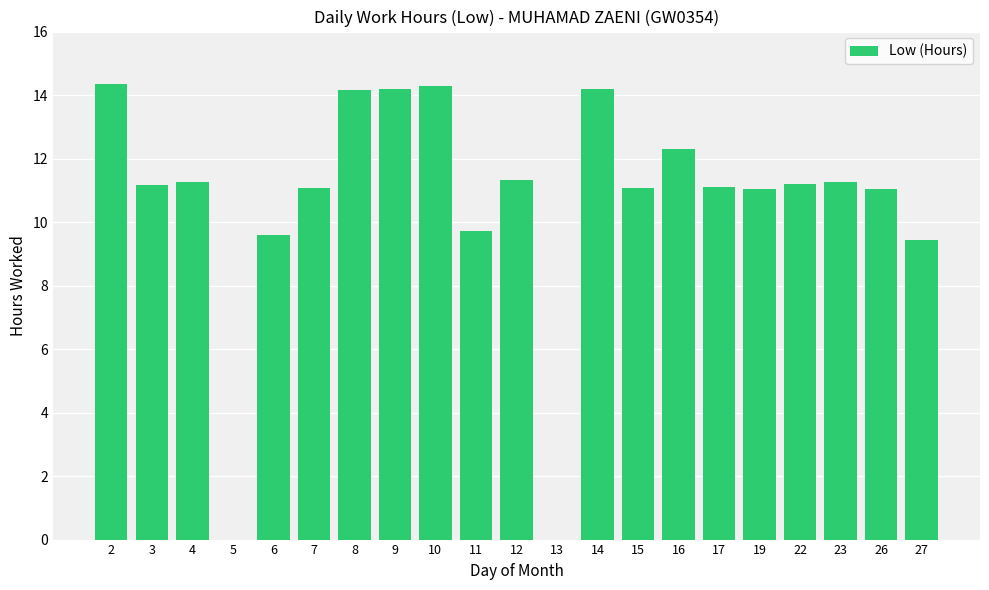

What is the average value?

10.7